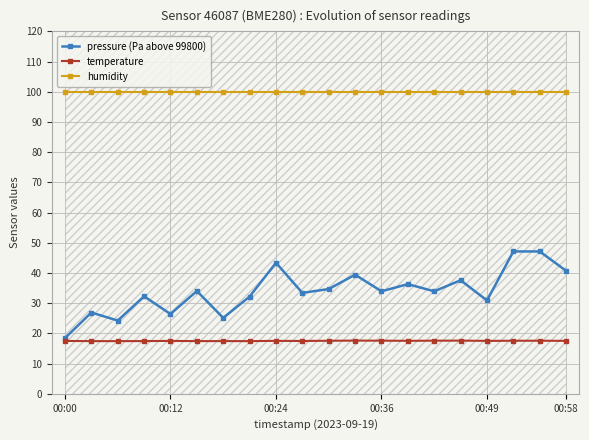

The value of pressure (Pa above 99800) at 00:49 is 30.9. True or false?

True